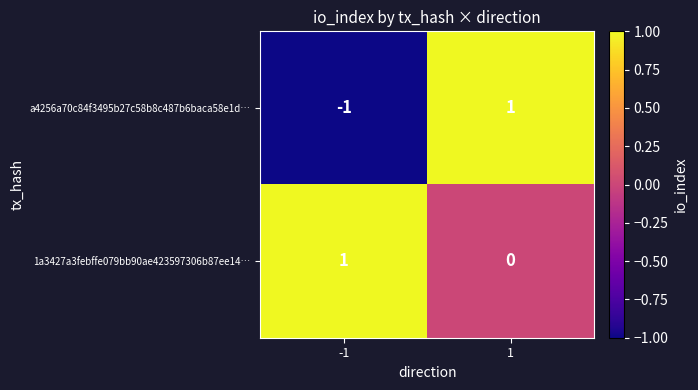

Reading right to left, extract all data points from this chart.

a4256a70c84f3495b27c58b8c487b6baca58e1d…: 1=1	-1=-1
1a3427a3febffe079bb90ae423597306b87ee14…: 1=0	-1=1